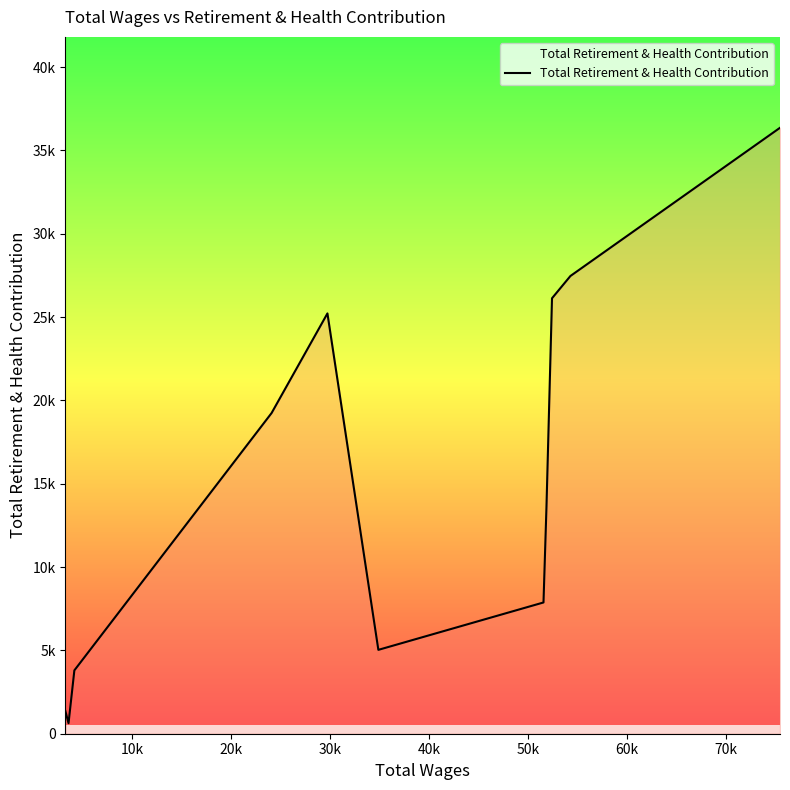

Does the chart display data point markers on the line(s)?

No